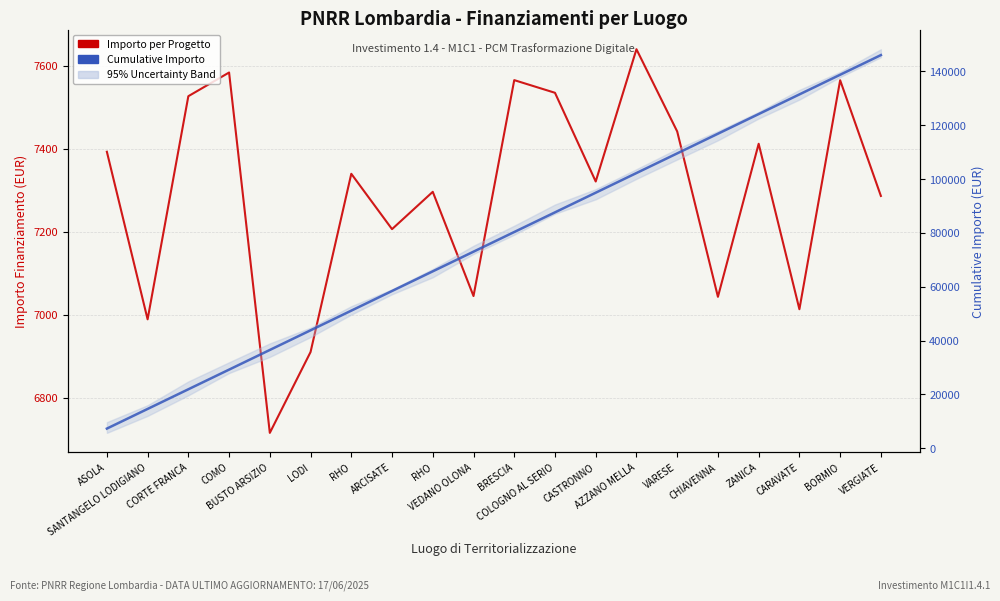

Does the chart display data point markers on the line(s)?

No